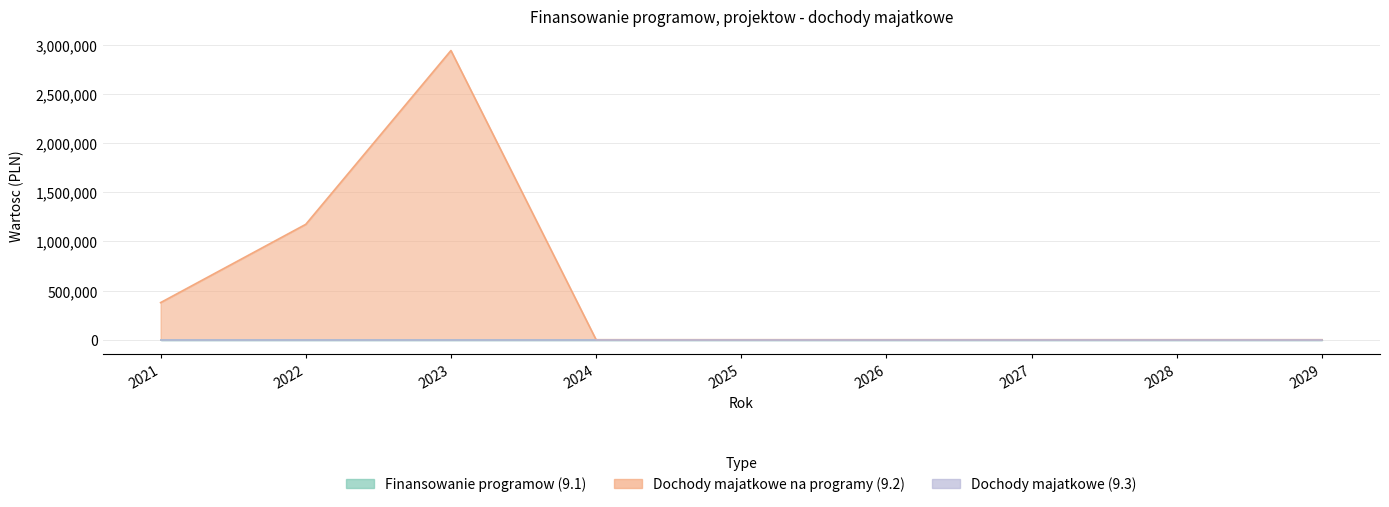

Is the value of Dochody majatkowe (9.3) at 2026 greater than the value of Dochody majatkowe na programy (9.2) at 2022?

No